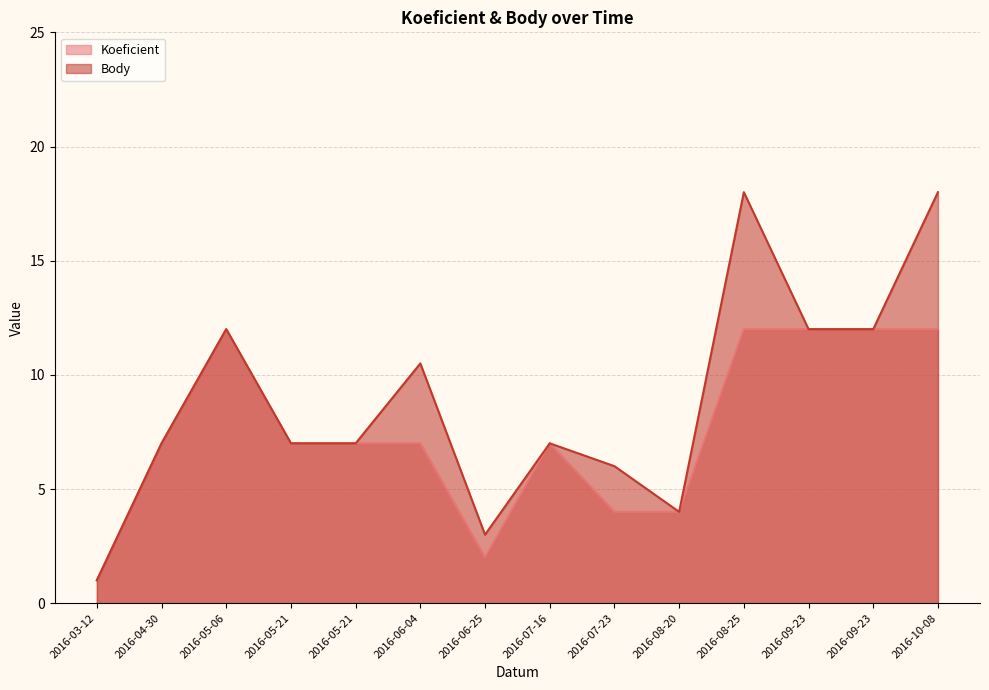

What is the difference between the maximum and minimum values in the Body series?

17.0